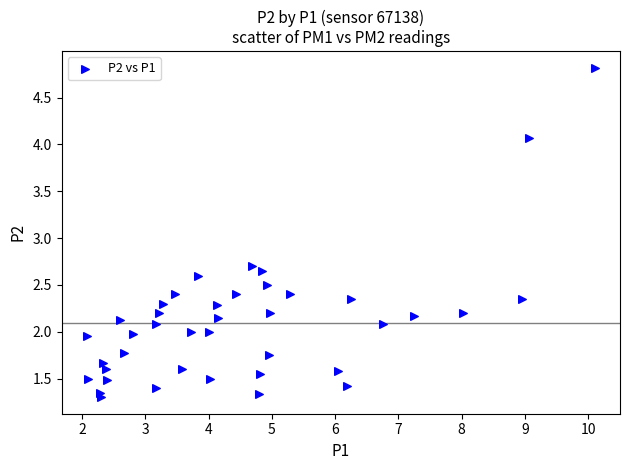

What Y value in the scatter plot is closest to 3?

2.7